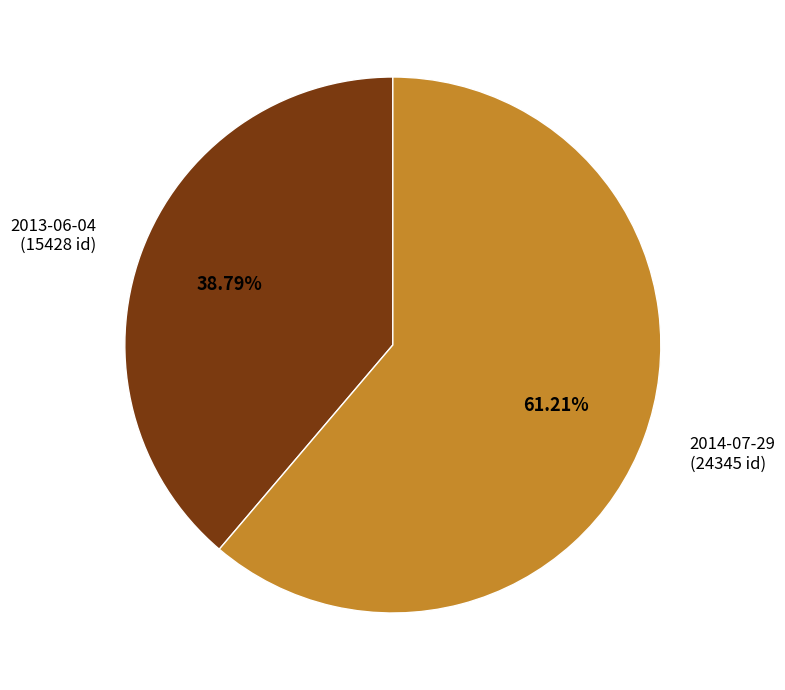

Is it true that 2013-06-04 is 39% of the pie?

True